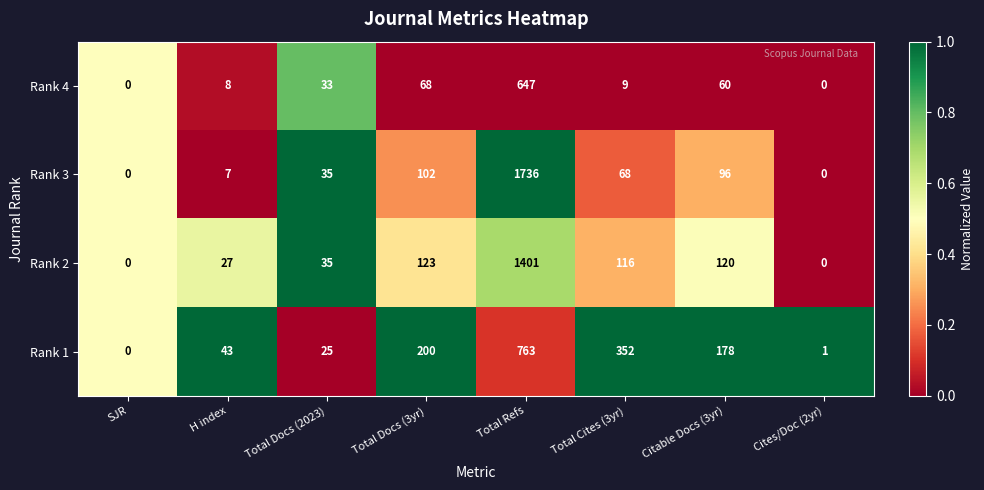

At which label does Rank 2 first exceed 116?

Total Docs (3yr)